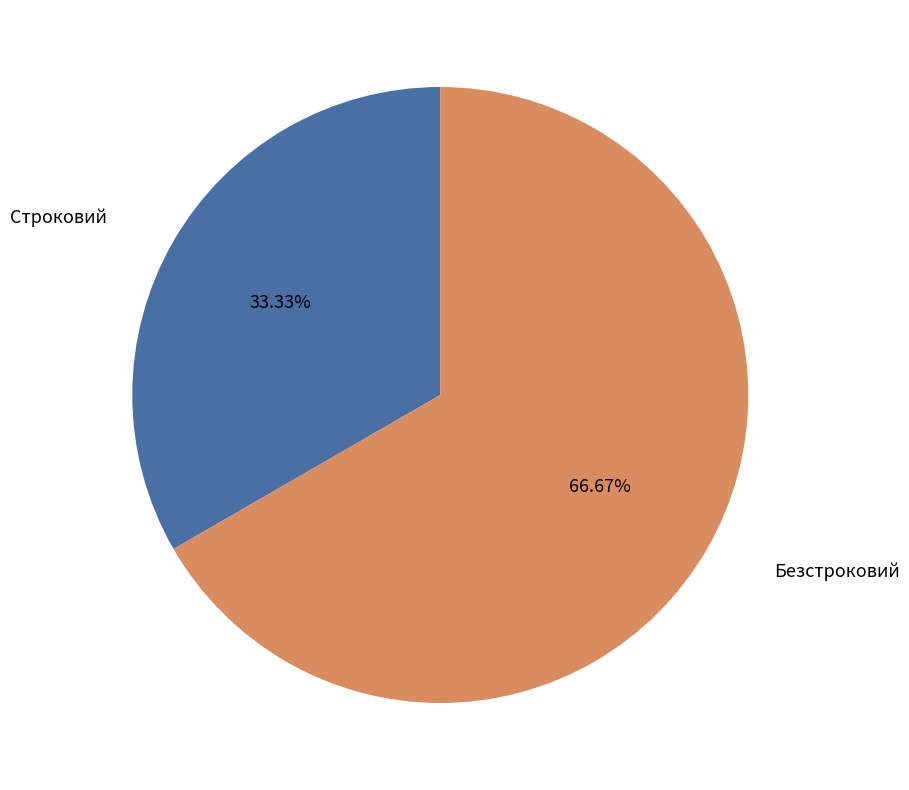

To the nearest percent, what portion does Строковий represent?

33%